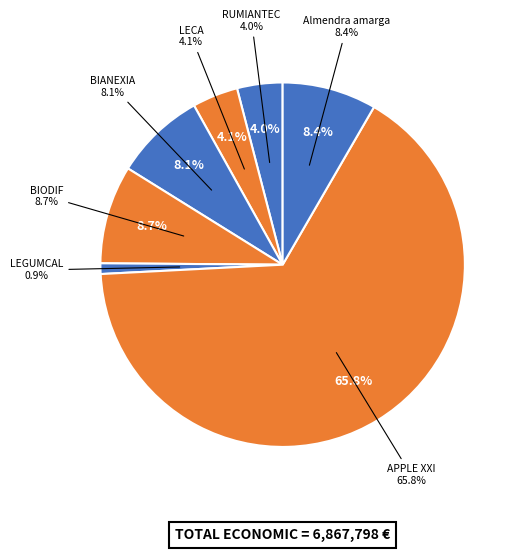

How many segments does this pie chart have?

7